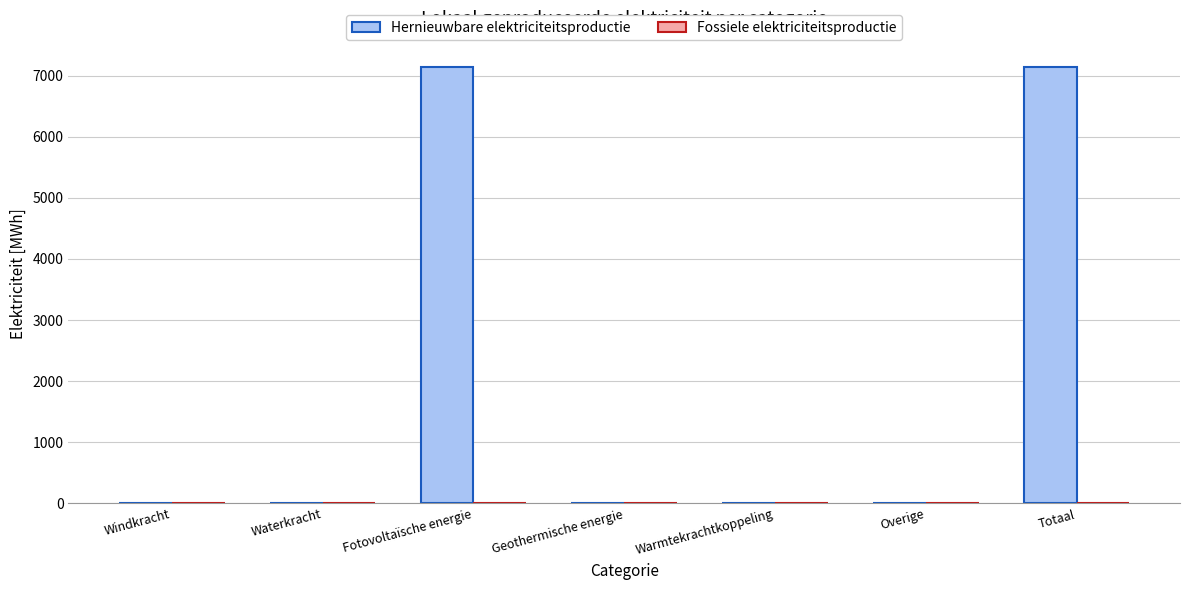

What is the greatest value displayed?

7146.2